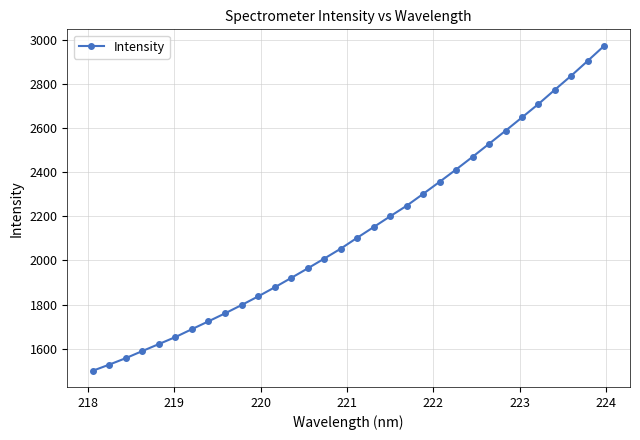

What is the difference between the second highest and second lowest values?

1376.0